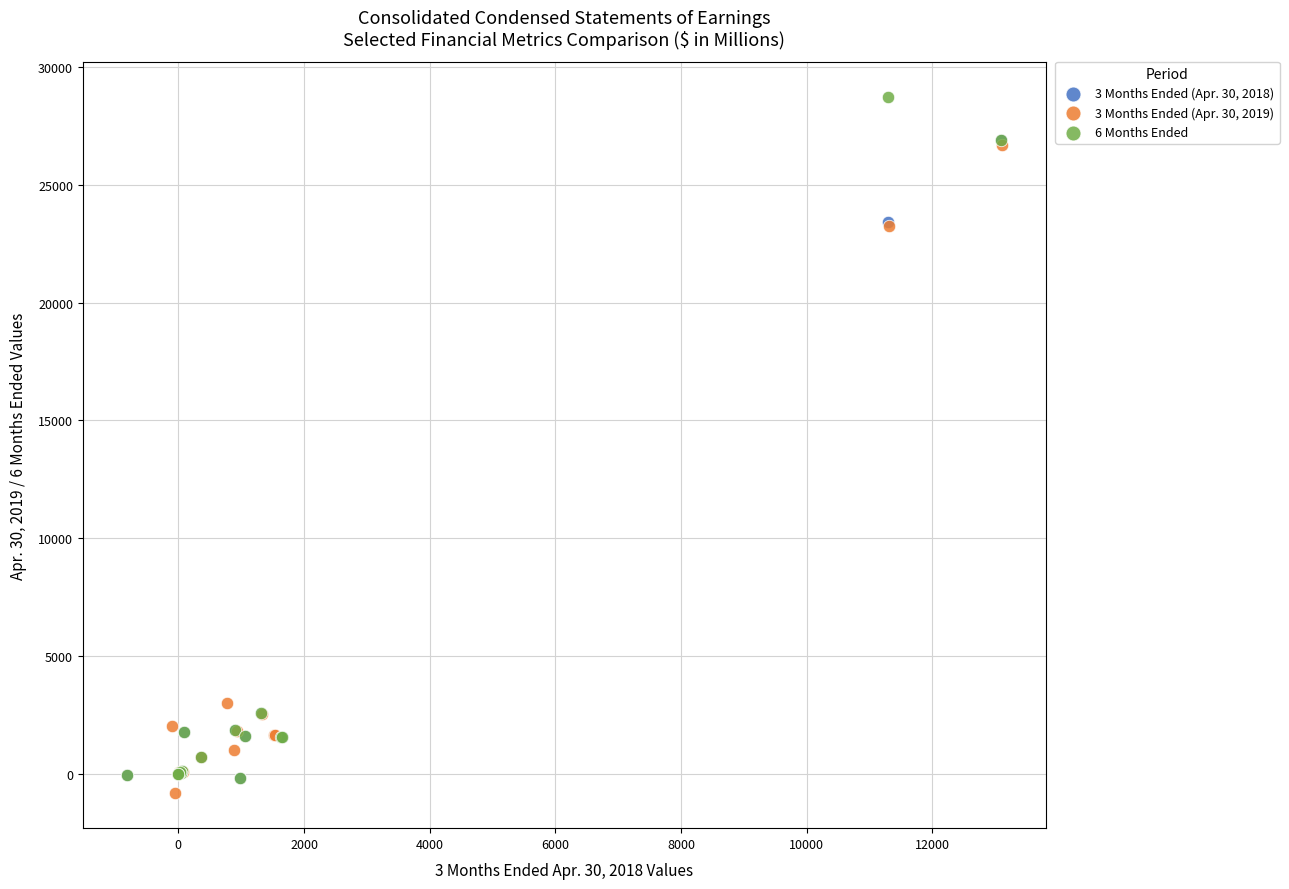

Which series reaches the maximum Y coordinate?

6 Months Ended